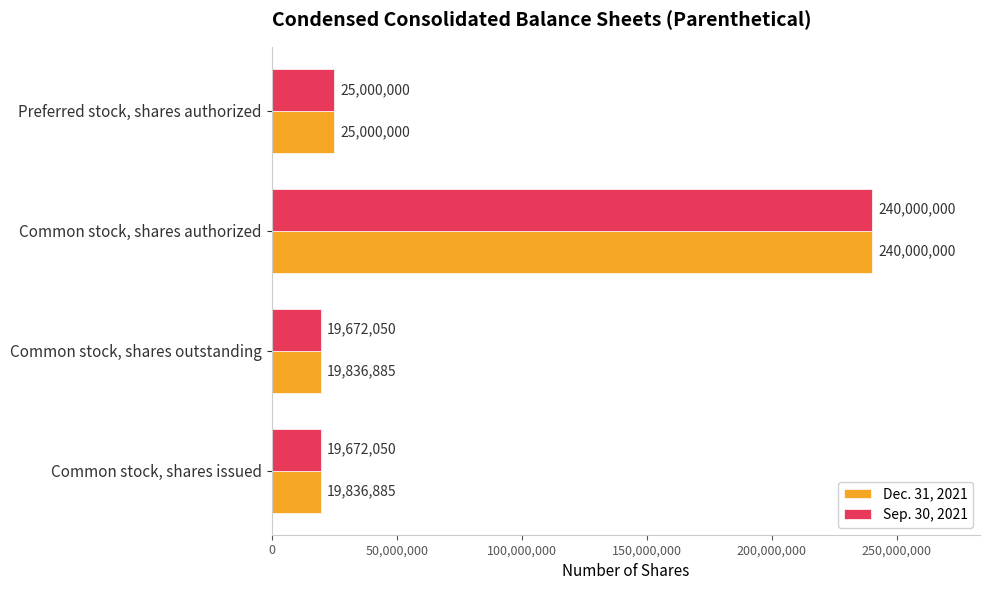

What is the difference between the maximum and minimum values in the Dec. 31, 2021 series?

220163115